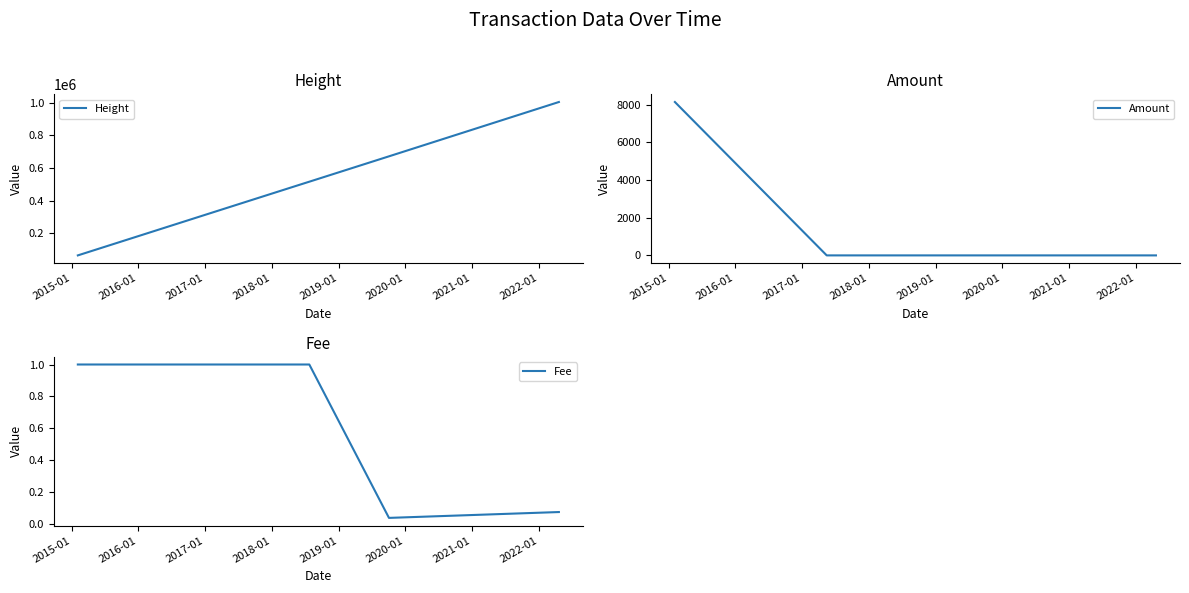

What is the maximum value for Height?

1005561